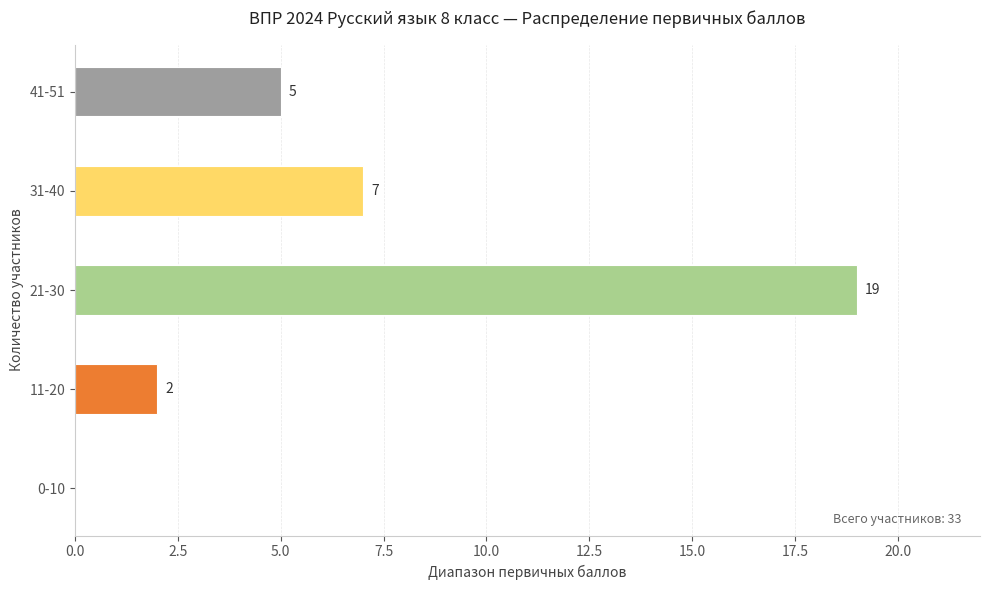

What is the change in value from 11-20 to 41-51?

+3